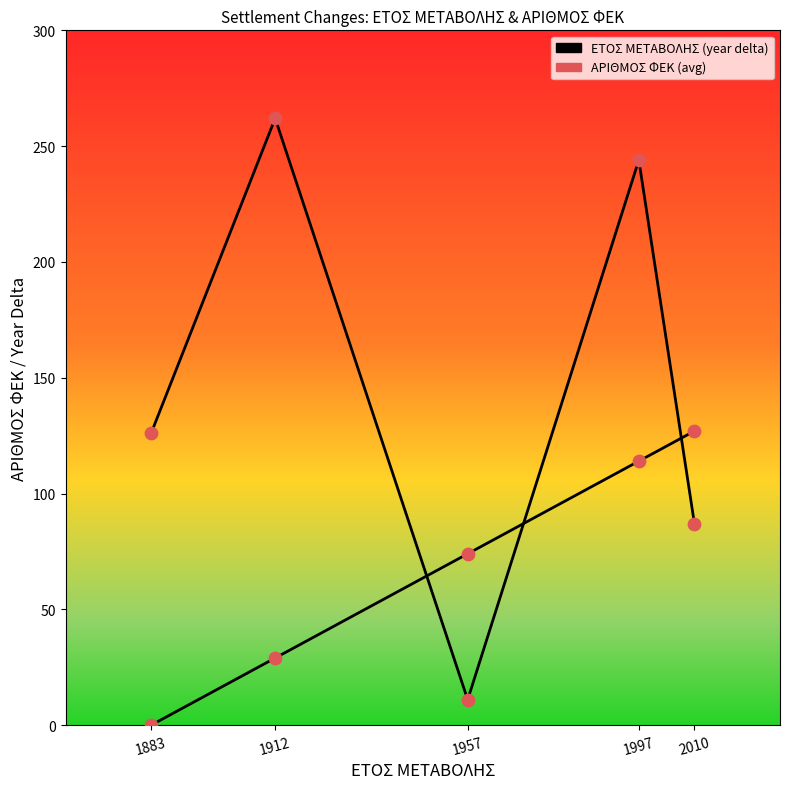

Is the value of ΑΡΙΘΜΟΣ ΦΕΚ at 1912 greater than the value of ΕΤΟΣ ΜΕΤΑΒΟΛΗΣ at 1912?

Yes